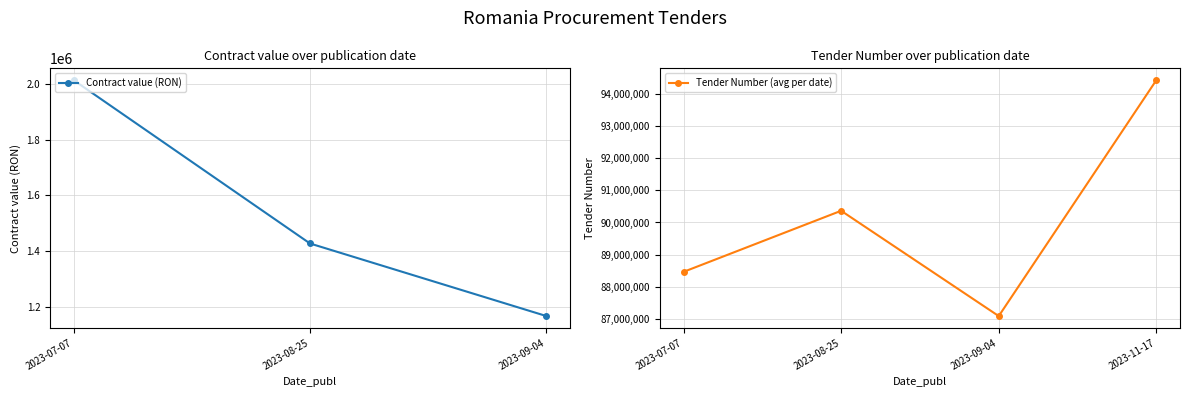

What is the change in value from 2023-07-07 to 2023-08-25?

-584909